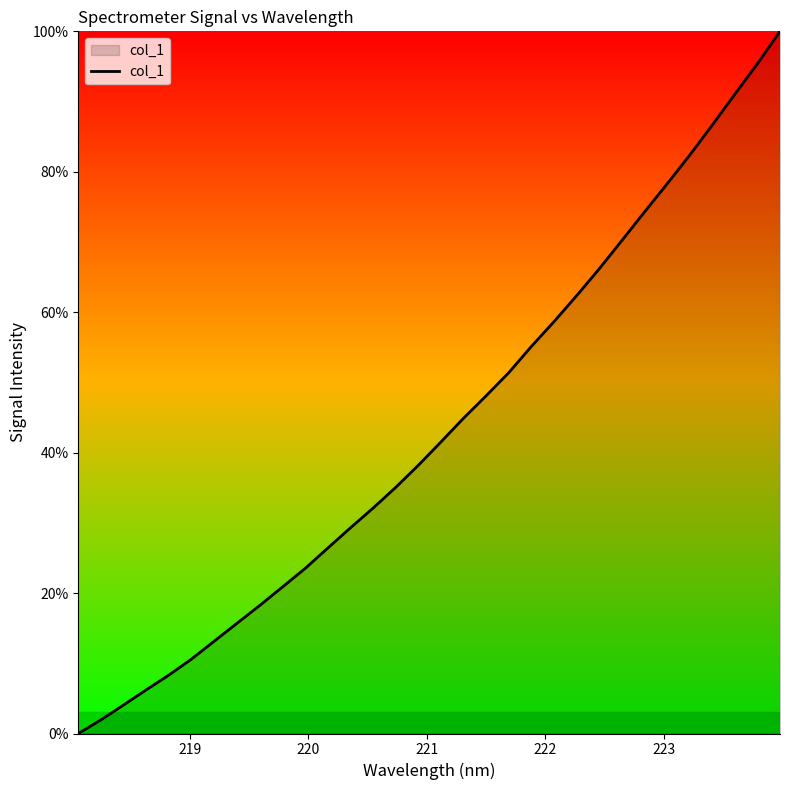

What is the difference between the maximum and minimum values?

100.0